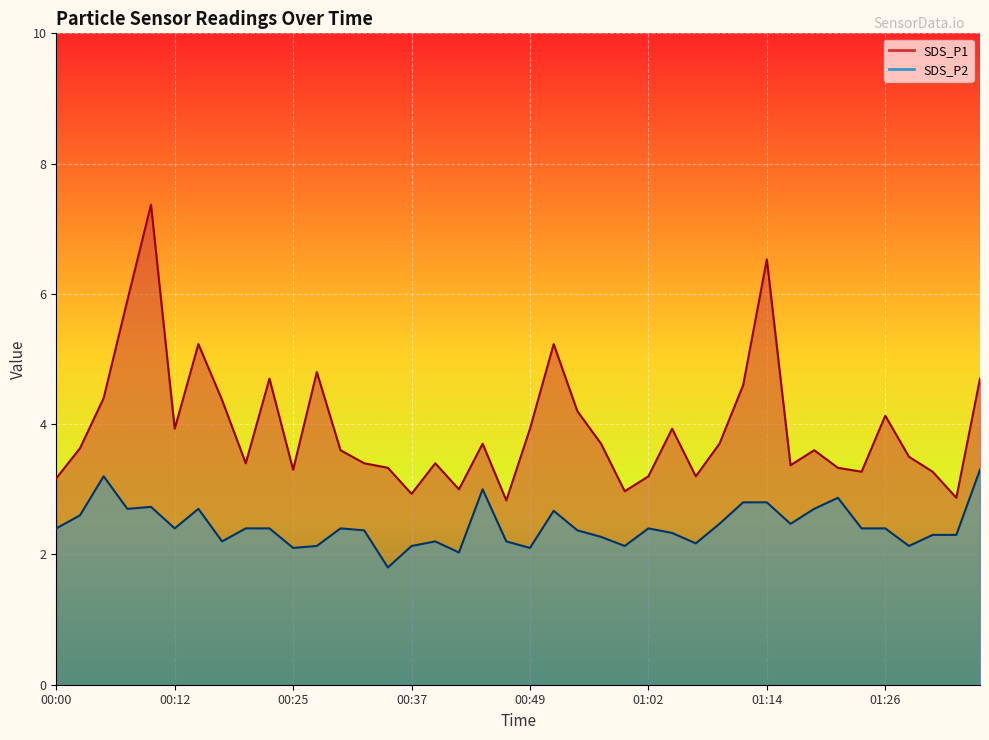

What is the value of the SDS_P2 point at the 2nd from the left?

2.6